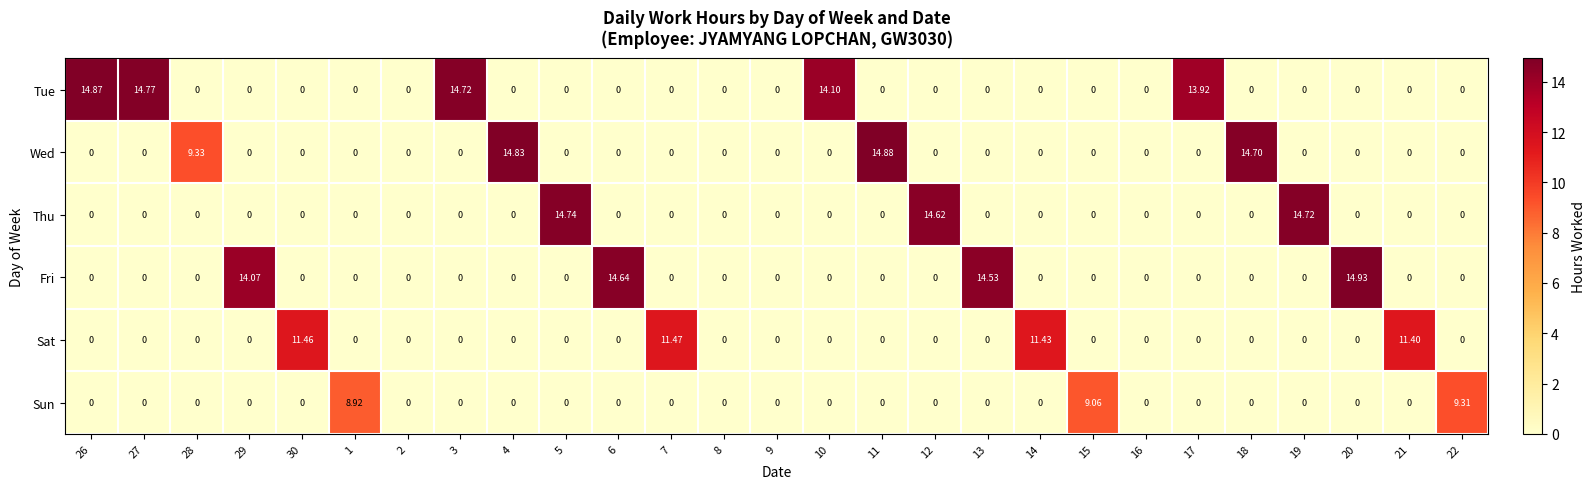

Between 30 and 17, which series saw the biggest shift?

Tue